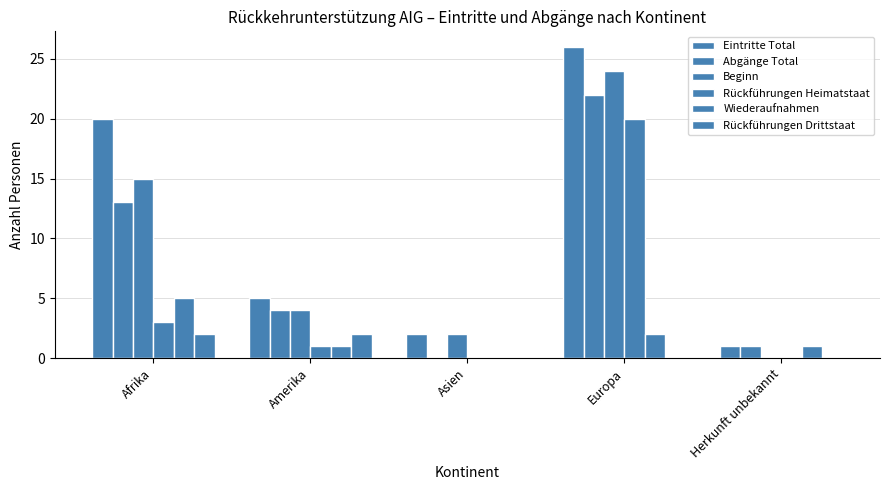

What is the total value across all series at Europa?

94